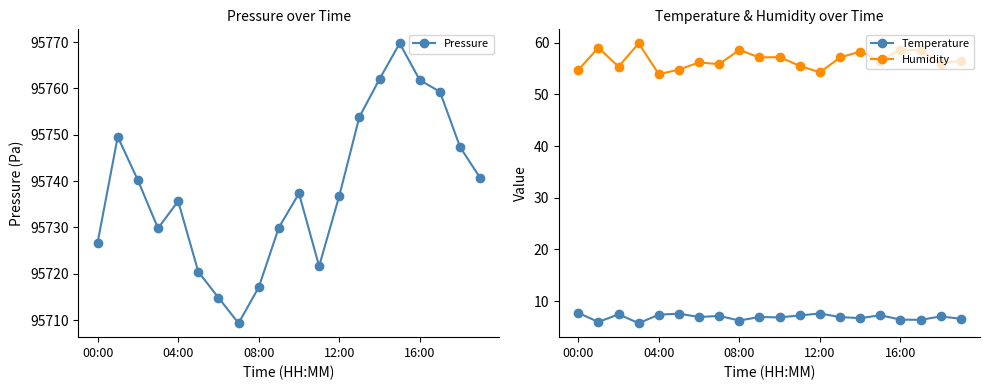

True or false: Pressure and Temperature intersect in this chart.

False